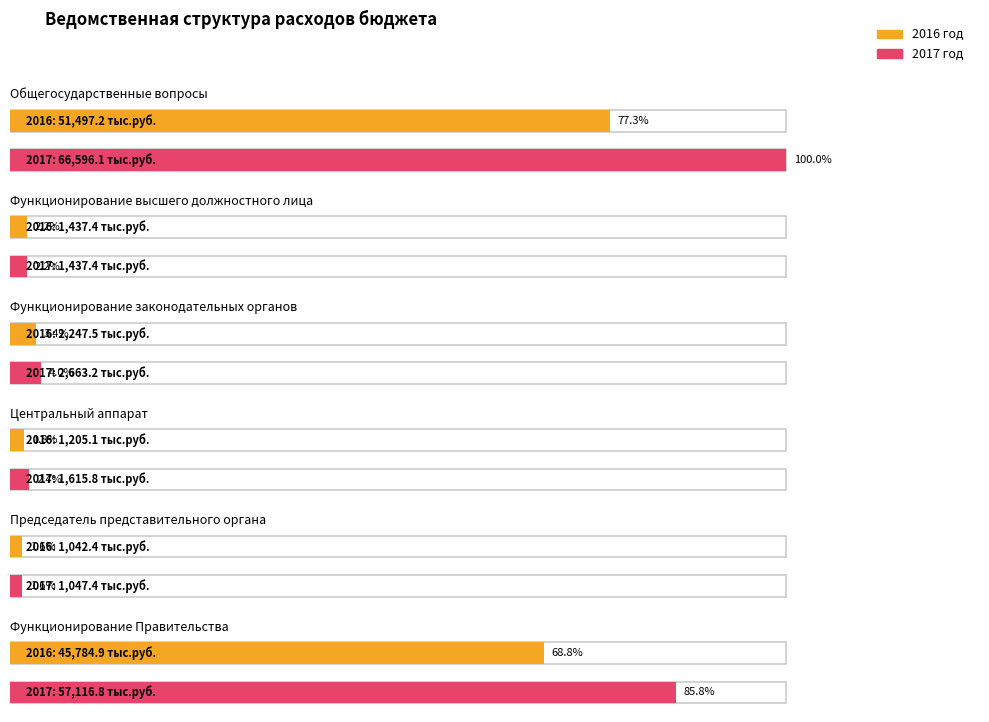

Between Председатель представительного органа and Центральный аппарат, which is larger?

Центральный аппарат